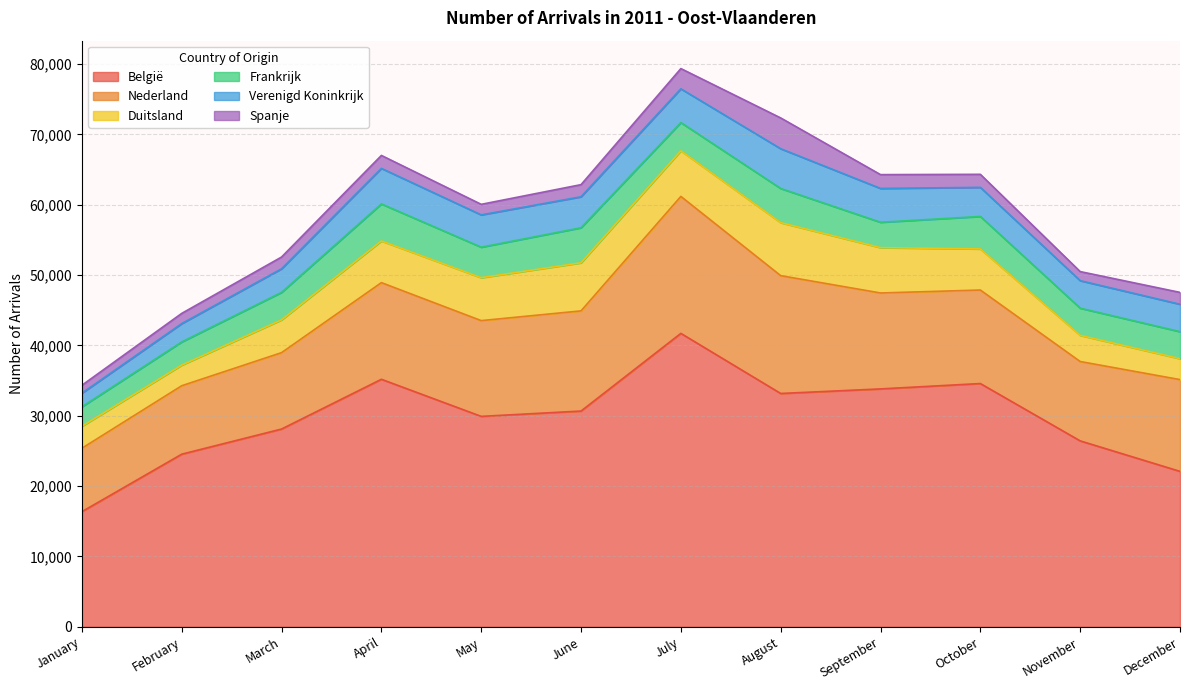

Where is the first local maximum for Frankrijk?

April